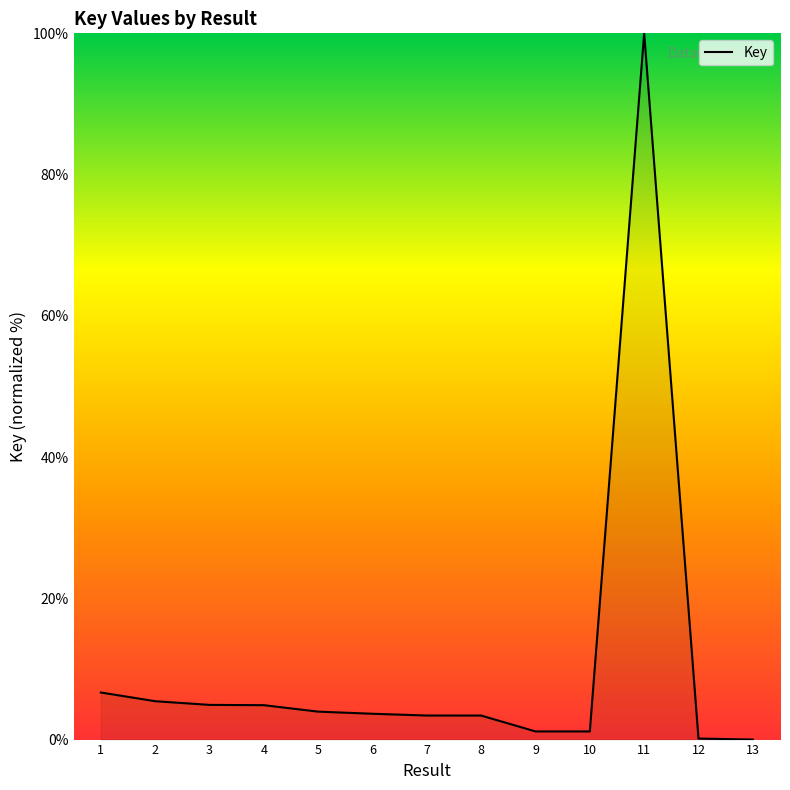

How many distinct data groups are displayed?

1